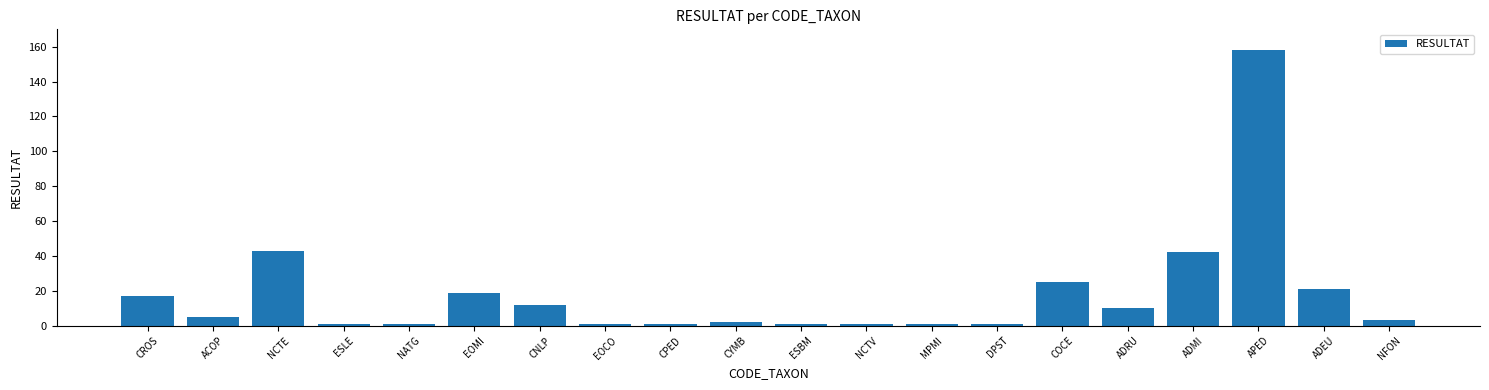

Reading left to right, what are all the values shown in this chart?

CROS=17	ACOP=5	NCTE=43	ESLE=1	NATG=1	EOMI=19	CNLP=12	EOCO=1	CPED=1	CYMB=2	ESBM=1	NCTV=1	MPMI=1	DPST=1	COCE=25	ADRU=10	ADMI=42	APED=158	ADEU=21	NFON=3